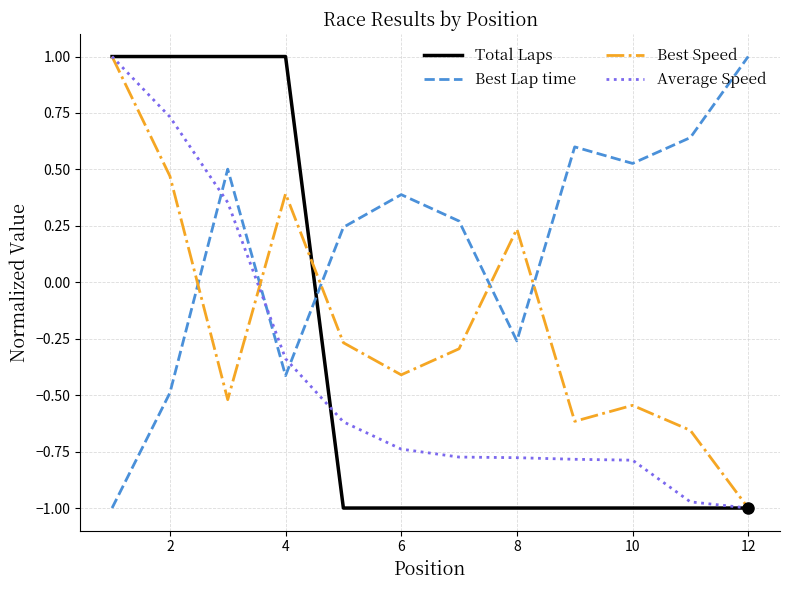

What is the maximum value shown in the chart?

1.0